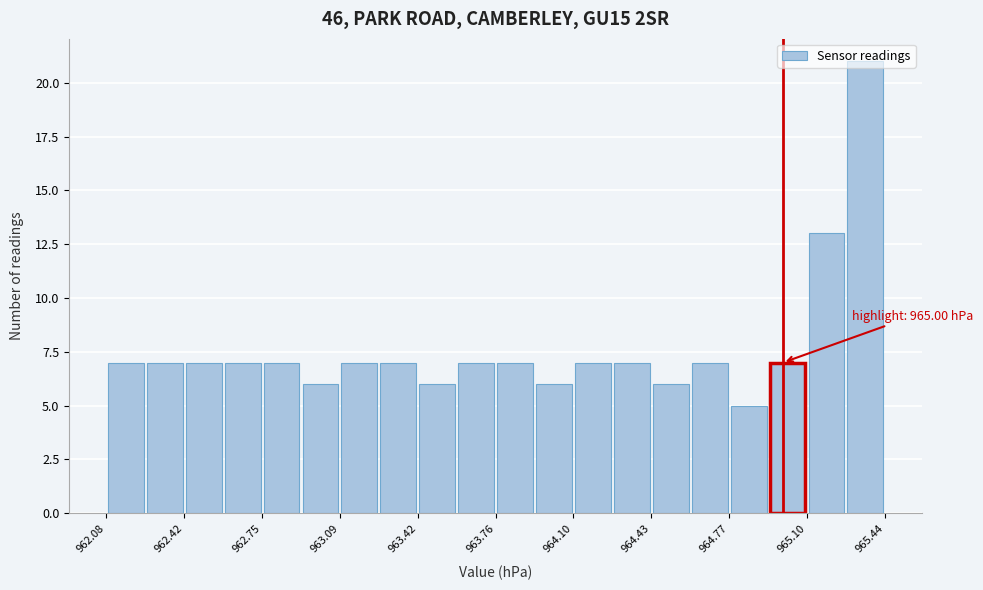

Around what value on the x-axis is the tallest bar? Give the approximate position of its centre, as read against the axis.

965.35